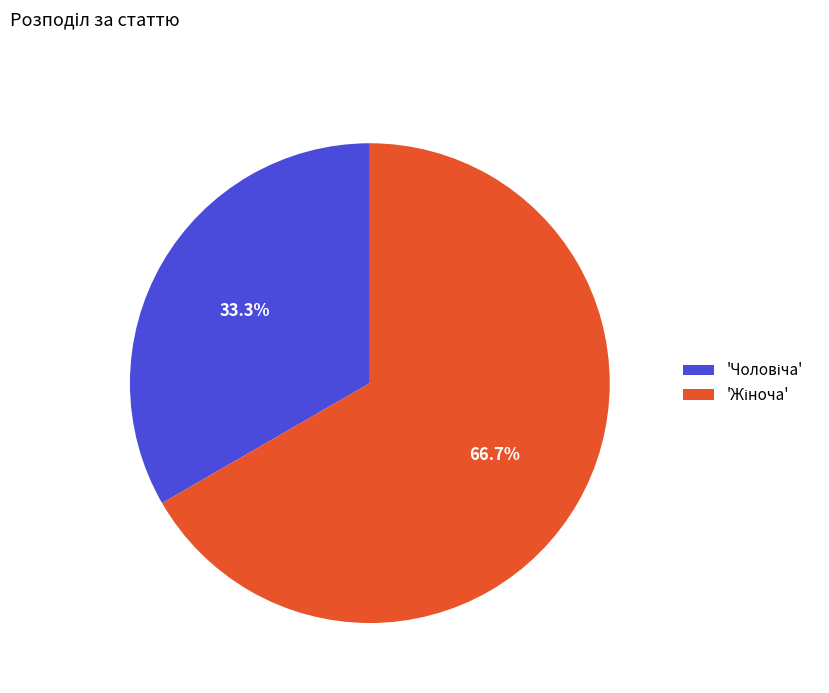

Does any single category account for the majority?

Yes